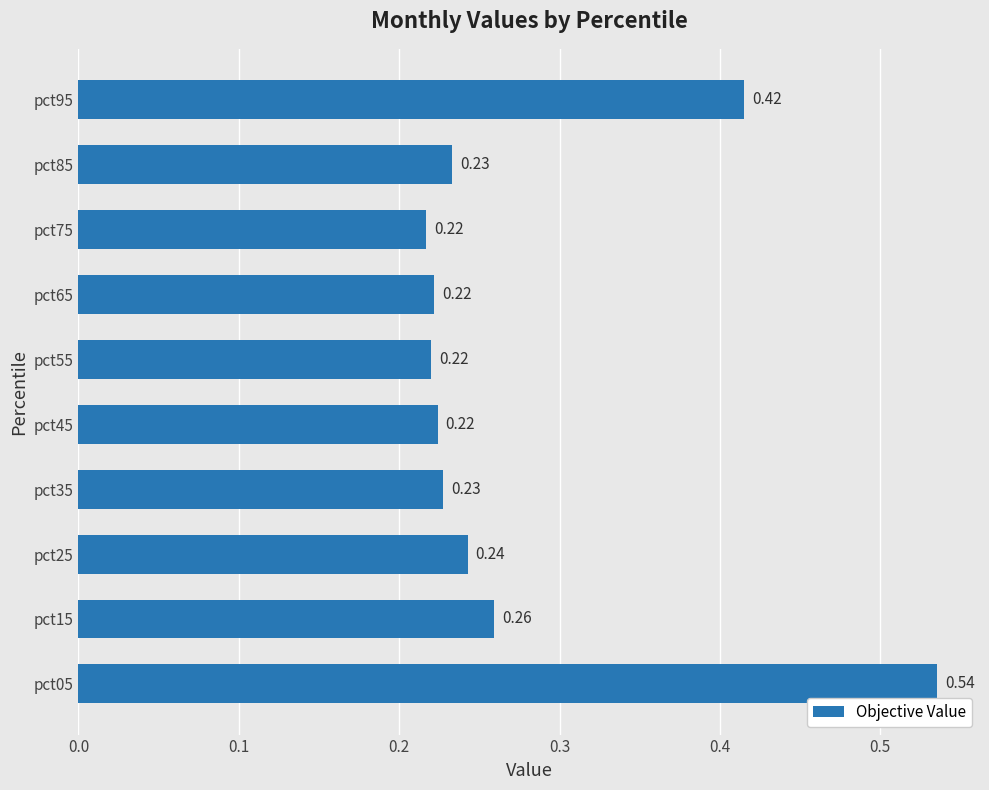

What is the change in value from pct05 to pct15?

-0.3